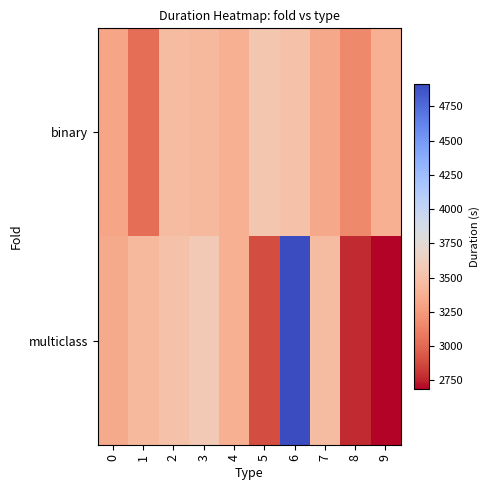

Rank the series by their maximum value, from lowest to highest.

binary, multiclass